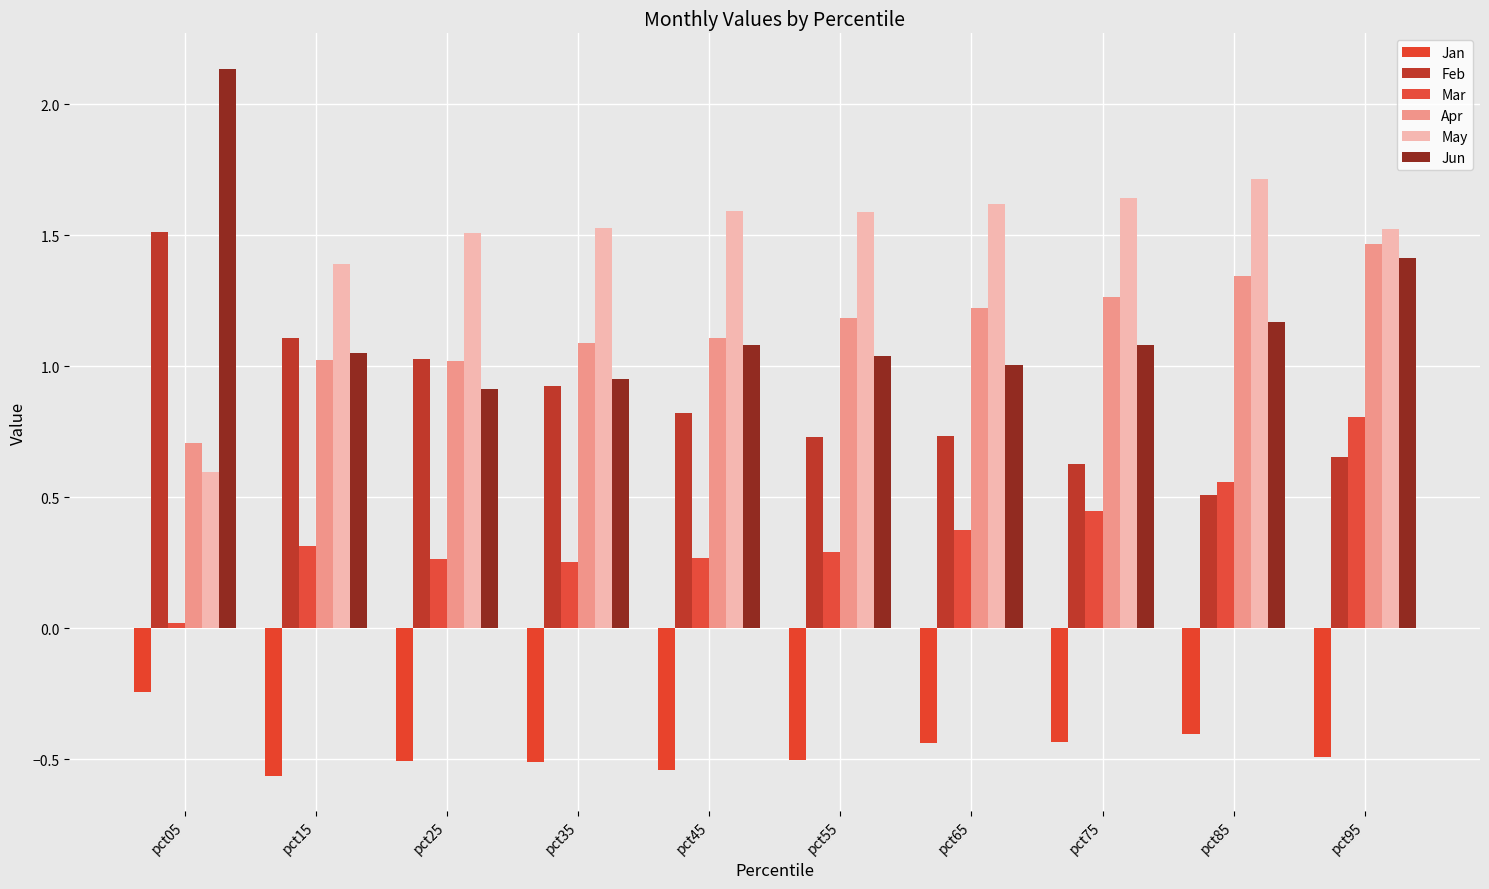

True or false: Apr has a value of 1.5 at pct95.

True